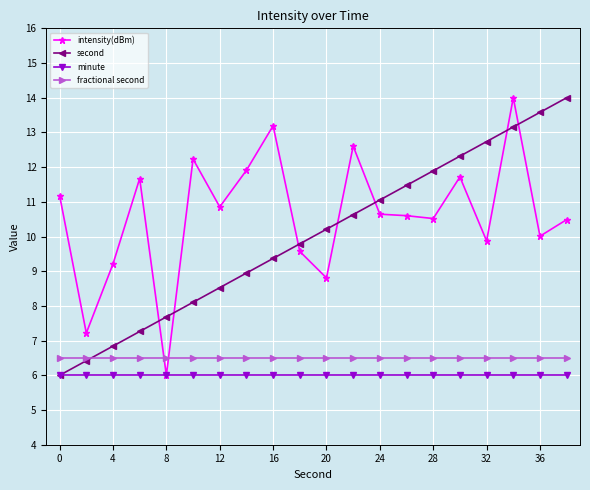

Reading left to right, list all the values displayed in this chart.

intensity(dBm): 11.2	7.2	9.2	11.7	6.0	12.2	10.9	11.9	13.2	9.6	8.8	12.6	10.6	10.6	10.5	11.7	9.9	14.0	10.0	10.5
second: 6.0	6.4	6.8	7.3	7.7	8.1	8.5	8.9	9.4	9.8	10.2	10.6	11.1	11.5	11.9	12.3	12.7	13.2	13.6	14.0
minute: 6.0	6.0	6.0	6.0	6.0	6.0	6.0	6.0	6.0	6.0	6.0	6.0	6.0	6.0	6.0	6.0	6.0	6.0	6.0	6.0
fractional second: 6.5	6.5	6.5	6.5	6.5	6.5	6.5	6.5	6.5	6.5	6.5	6.5	6.5	6.5	6.5	6.5	6.5	6.5	6.5	6.5